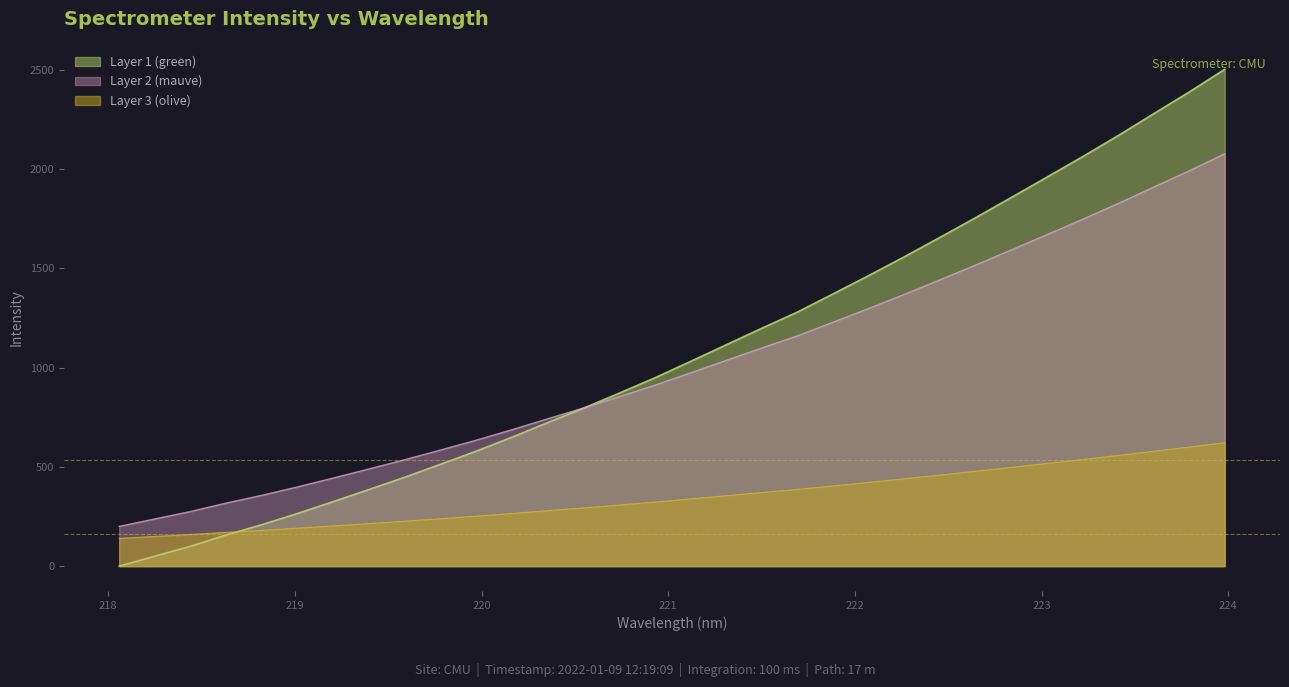

True or false: Layer 2 (mauve) and Layer 3 (olive) cross at least once.

False